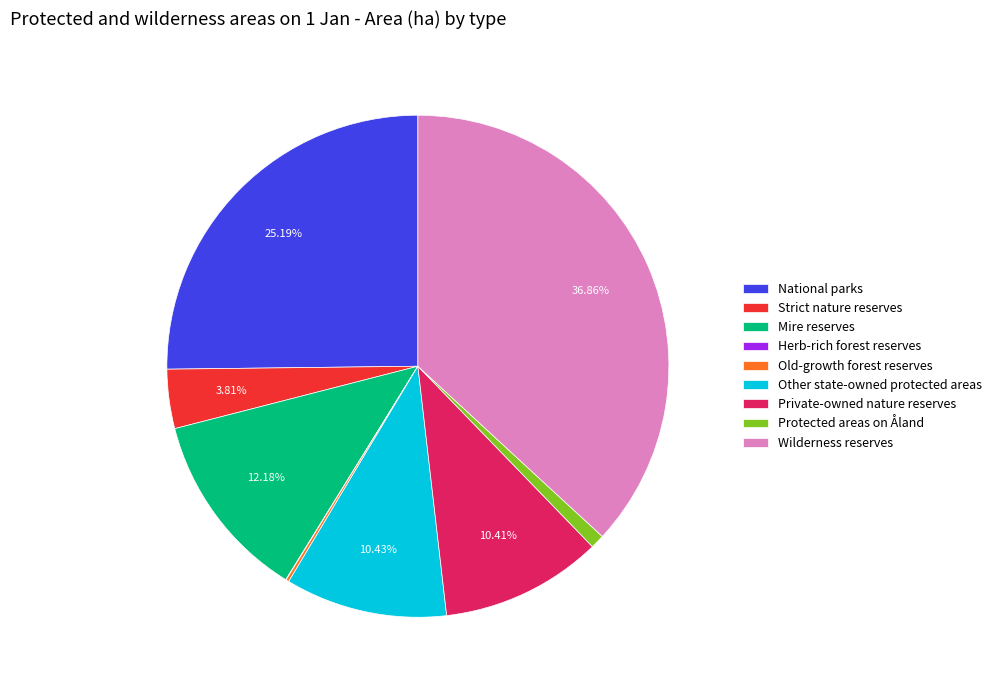

Which category has the biggest portion of the pie?

Wilderness reserves